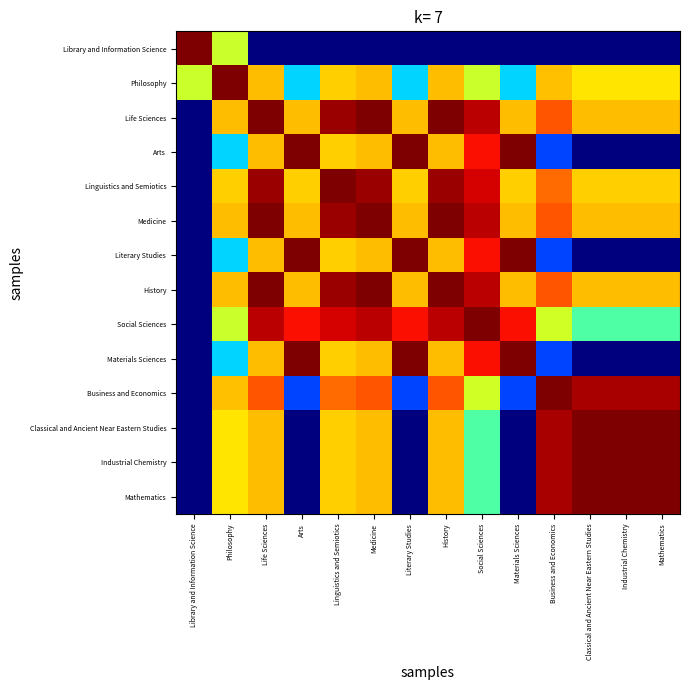

What is the spread (max minus min) of values at History?

1.0